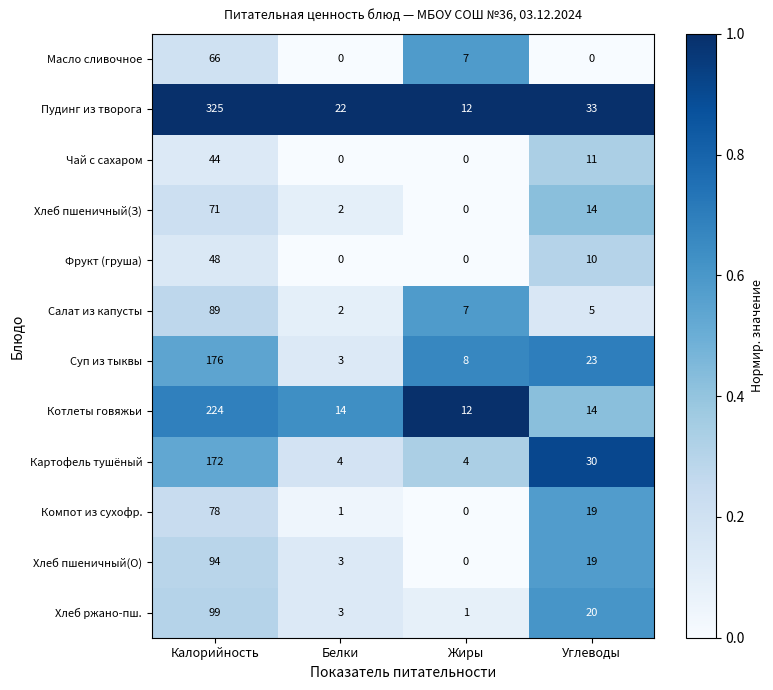

At which category is the sum across all series the highest?

Калорийность